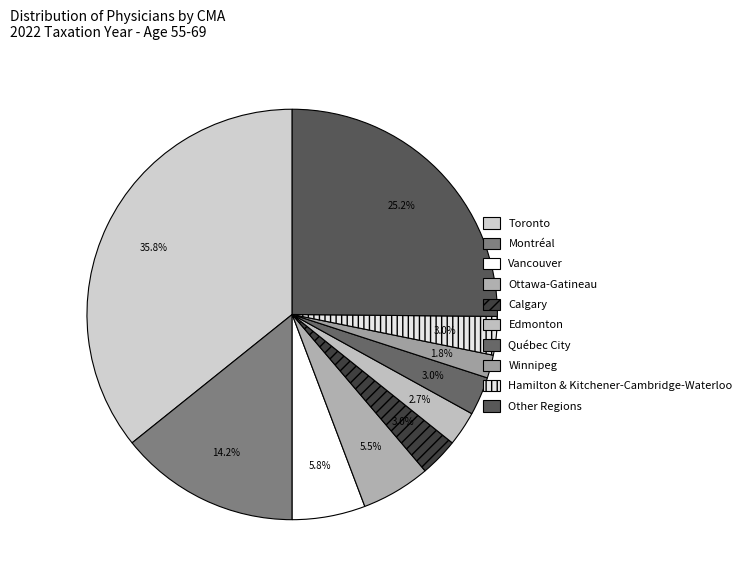

Rank the categories by value from lowest to highest.

Winnipeg, Edmonton, Calgary, Québec City, Hamilton & Kitchener-Cambridge-Waterloo, Ottawa-Gatineau, Vancouver, Montréal, Other Regions, Toronto